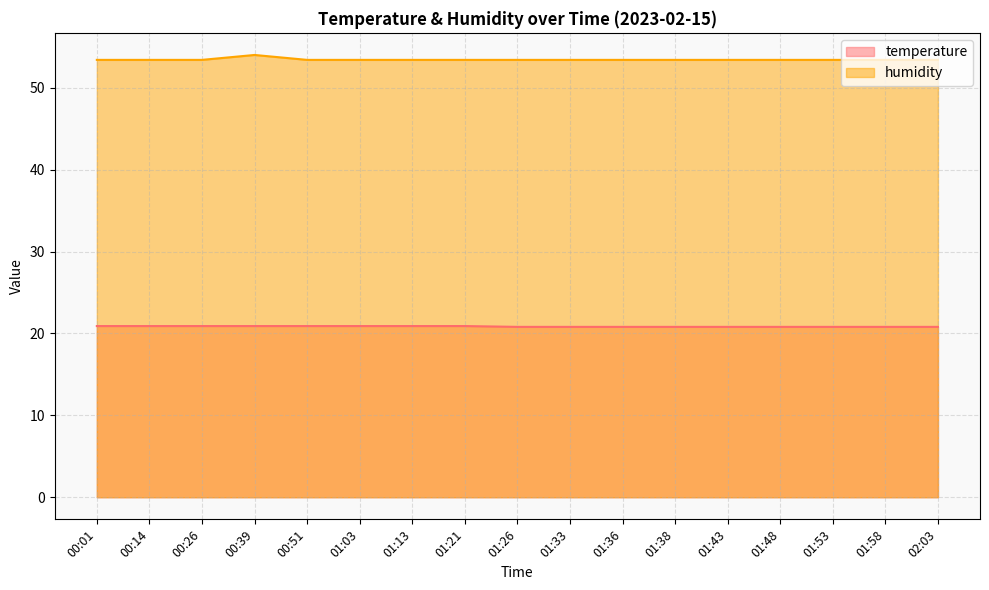

How many lines are shown in the chart?

2